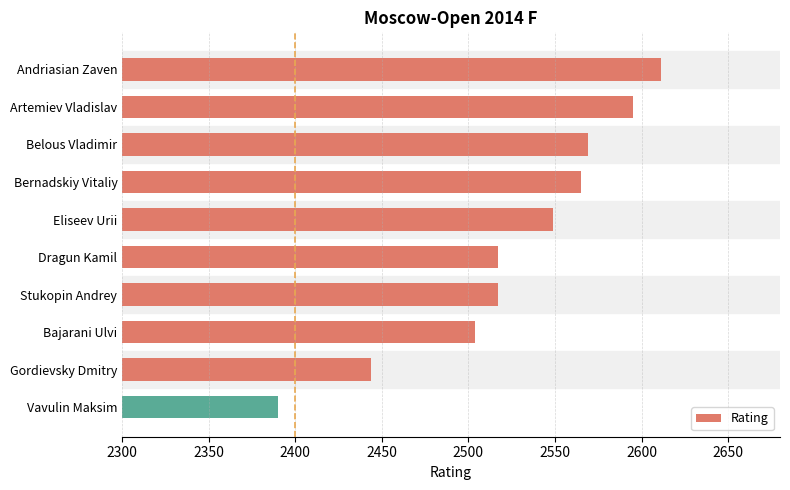

Reading top to bottom, extract all data points from this chart.

Andriasian Zaven=2611	Artemiev Vladislav=2595	Belous Vladimir=2569	Bernadskiy Vitaliy=2565	Eliseev Urii=2549	Dragun Kamil=2517	Stukopin Andrey=2517	Bajarani Ulvi=2504	Gordievsky Dmitry=2444	Vavulin Maksim=2390